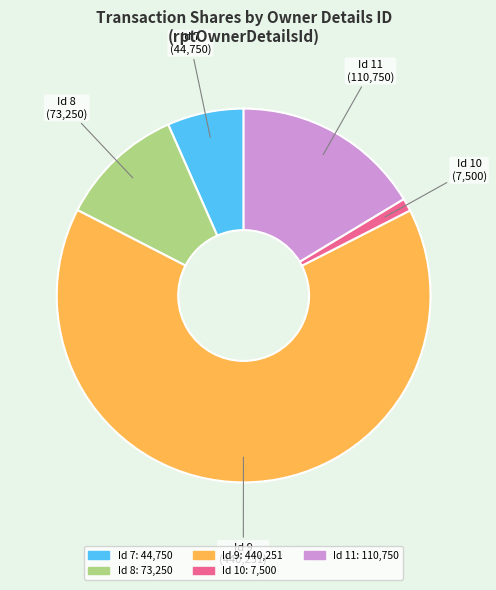

How many segments does this pie chart have?

5